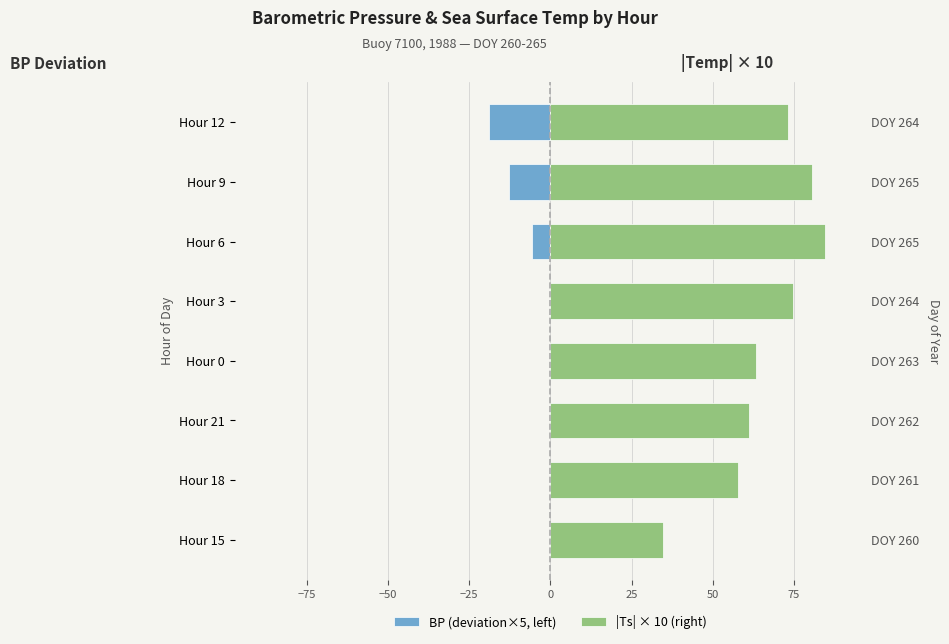

What is the smallest value displayed?

-18.8